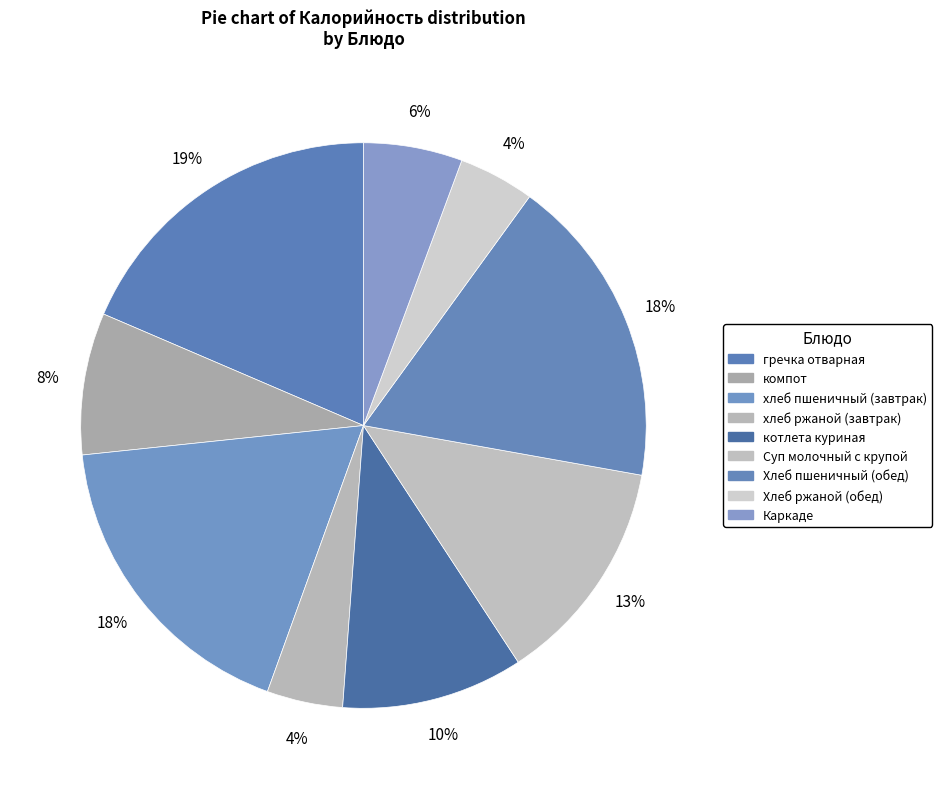

What percentage is the гречка отварная slice, to the nearest percent?

19%